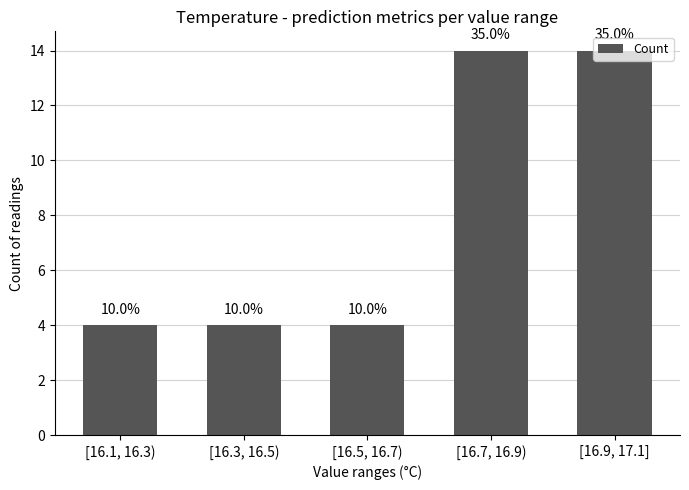

How many bars are there in total?

5